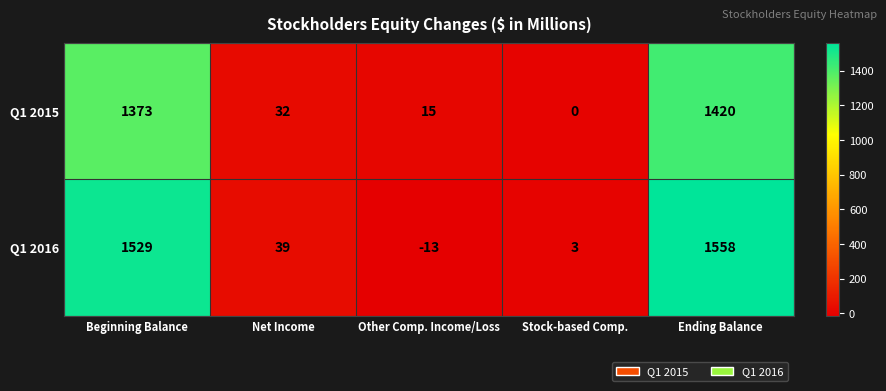

Where does the Q1 2016 series first go above 39?

Beginning Balance